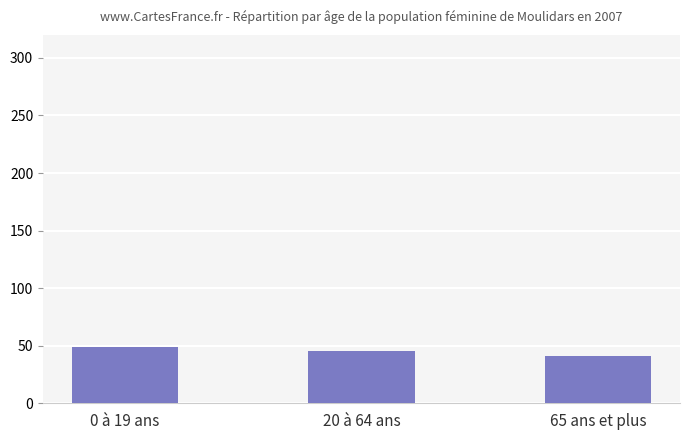

How many values are between 41 and 49?

3